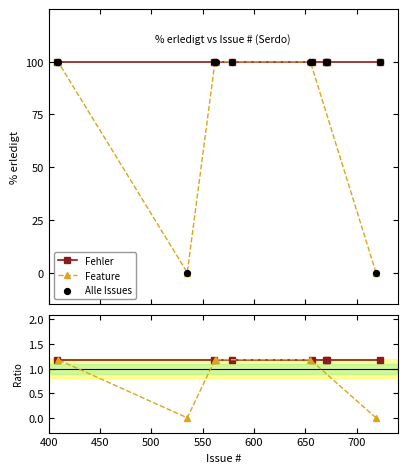

Which series contains the lowest Y value?

Feature